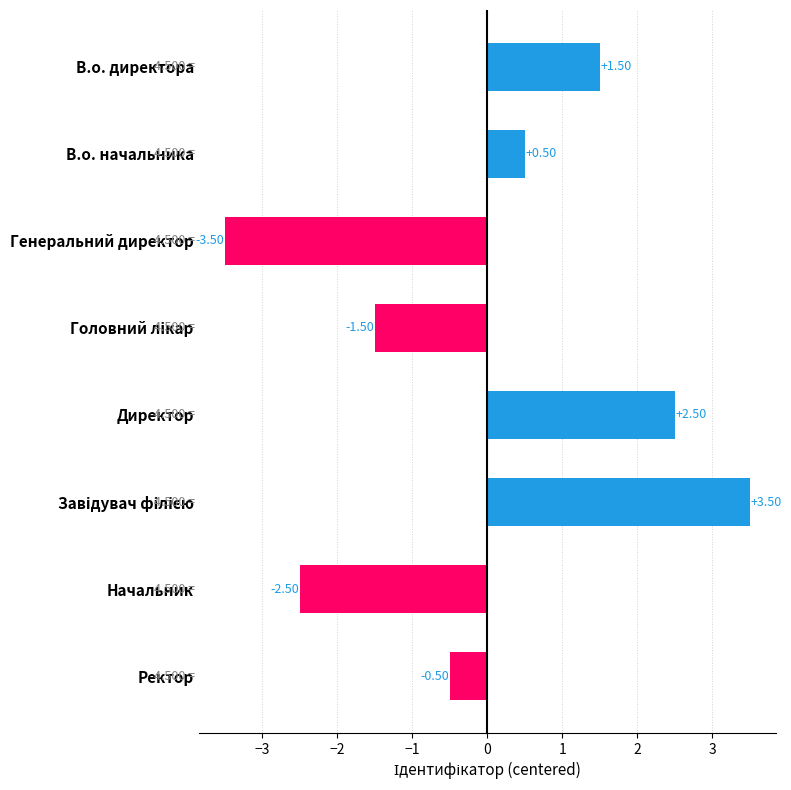

What is the label of the 2nd bar from the bottom?

Начальник